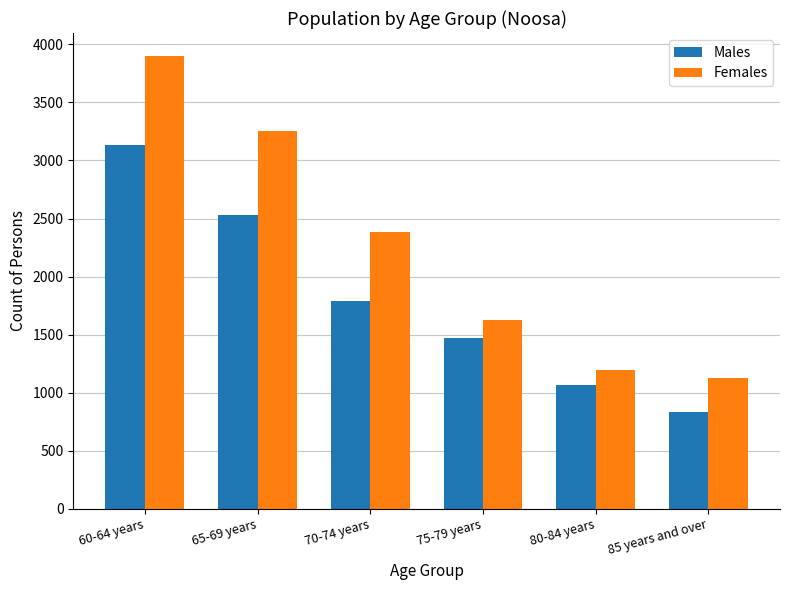

Reading left to right, what are all the values shown in this chart?

Males: 60-64 years=3135	65-69 years=2528	70-74 years=1792	75-79 years=1470	80-84 years=1070	85 years and over=835
Females: 60-64 years=3902	65-69 years=3253	70-74 years=2381	75-79 years=1630	80-84 years=1199	85 years and over=1130